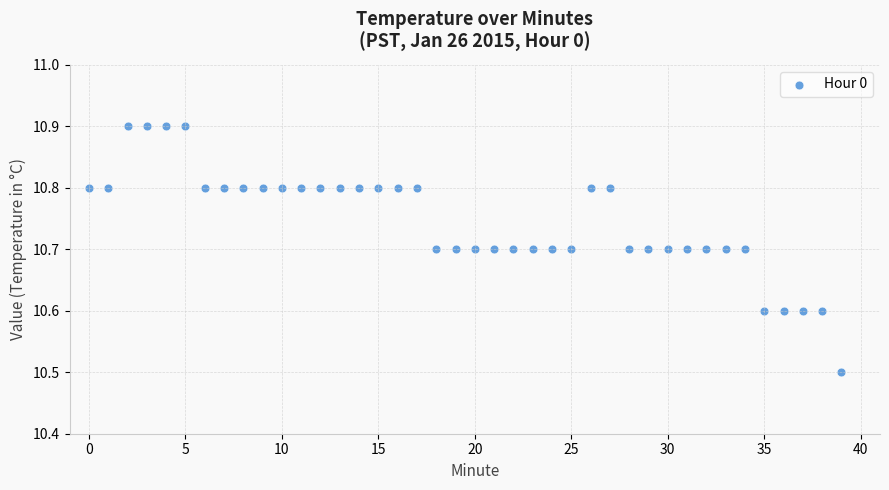

What Y value in the scatter plot is closest to 10?

10.5